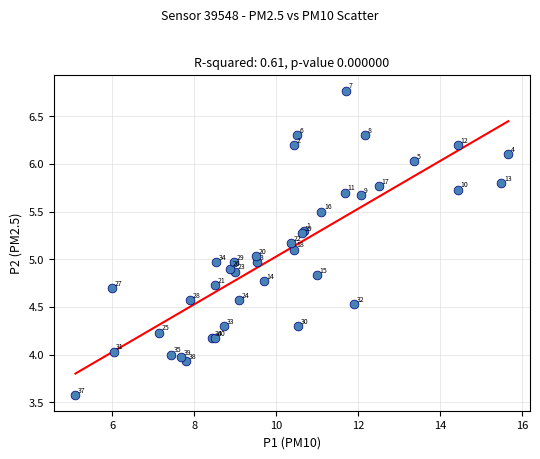

What Y value in the scatter plot is closest to 5?

5.0